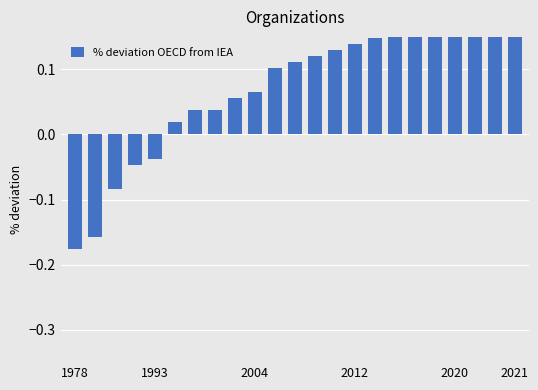

What is the value of the 21st bar from the left?

0.2